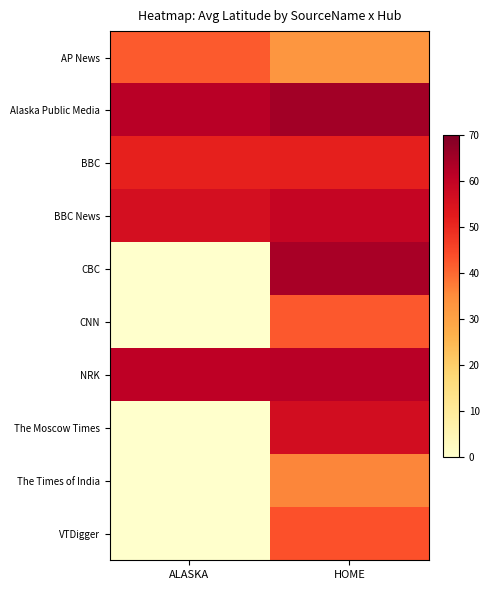

List the series in order of their peak value, highest first.

Alaska Public Media, CBC, NRK, BBC News, The Moscow Times, BBC, VTDigger, CNN, AP News, The Times of India